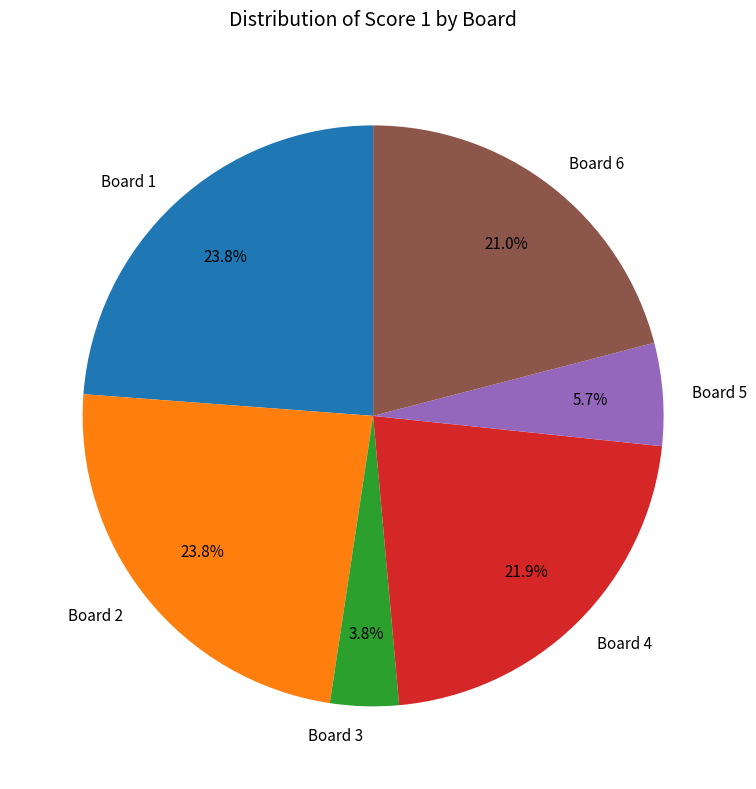

Is there any slice that represents more than half of the pie?

No